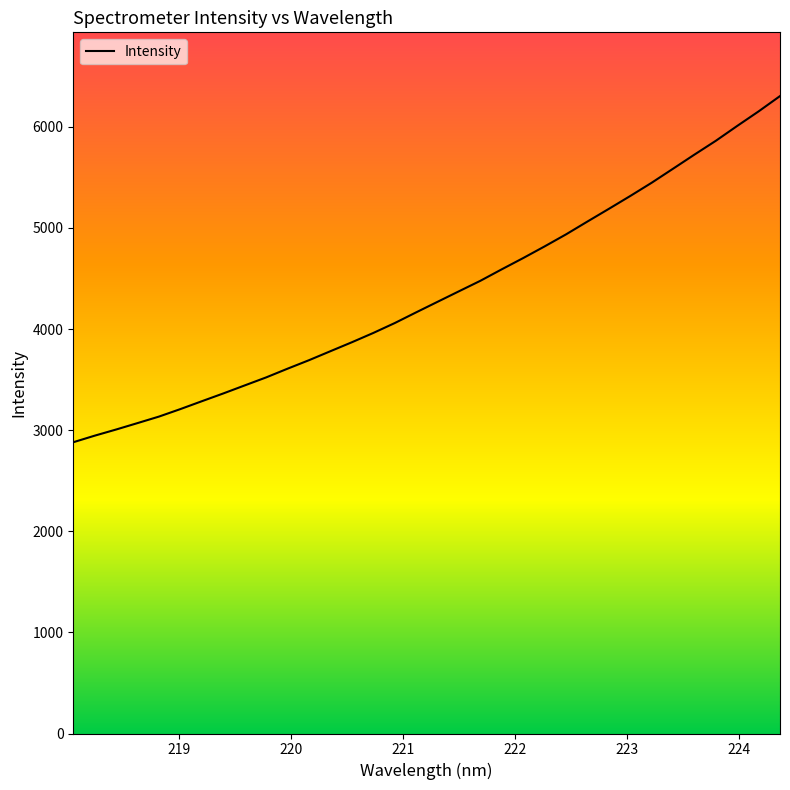

What is the greatest value displayed?

6304.7